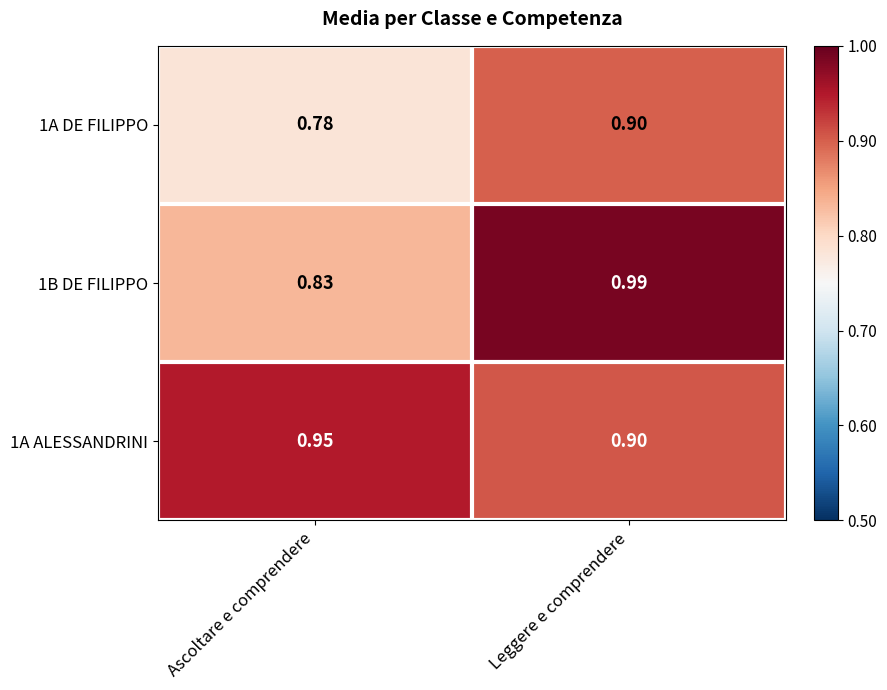

At which category is the sum across all series the highest?

Leggere e comprendere